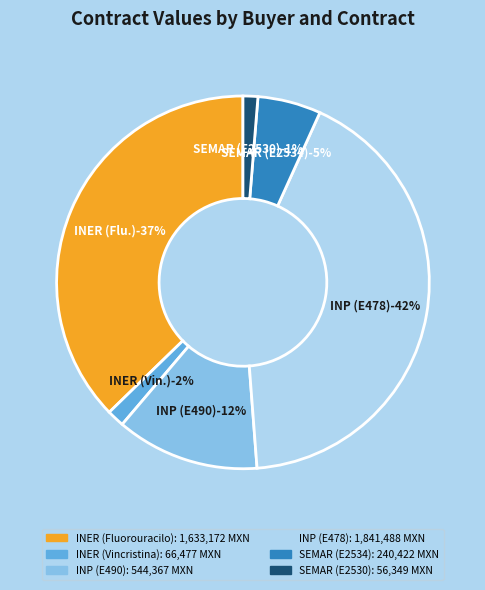

What is the change in value from SEMAR (E2534) to SEMAR (E2530)?

-184073.0